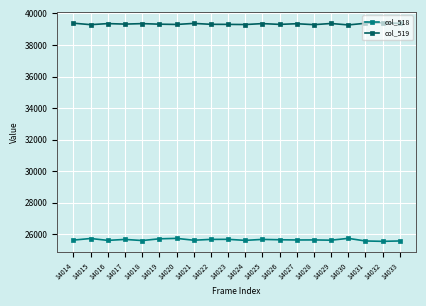

Which series has the largest total across all categories?

col_519